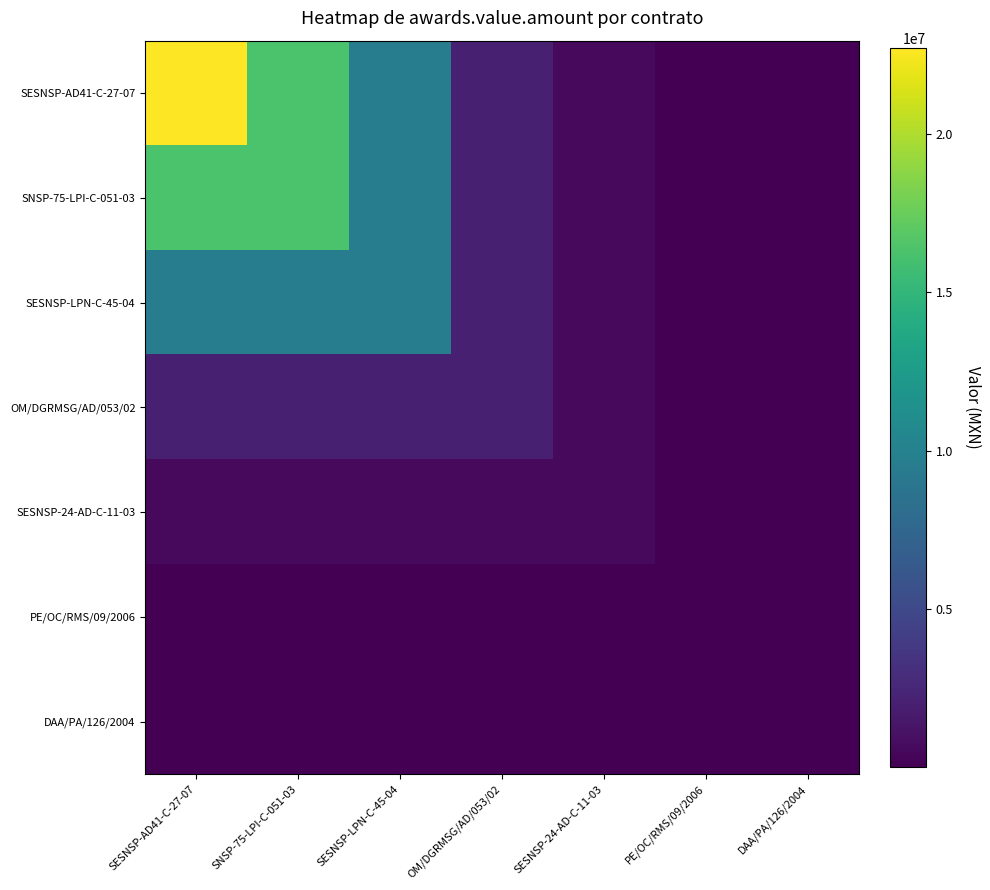

At OM/DGRMSG/AD/053/02, list the series in order from largest to smallest.

SESNSP-AD41-C-27-07, SNSP-75-LPI-C-051-03, SESNSP-LPN-C-45-04, OM/DGRMSG/AD/053/02, SESNSP-24-AD-C-11-03, PE/OC/RMS/09/2006, DAA/PA/126/2004